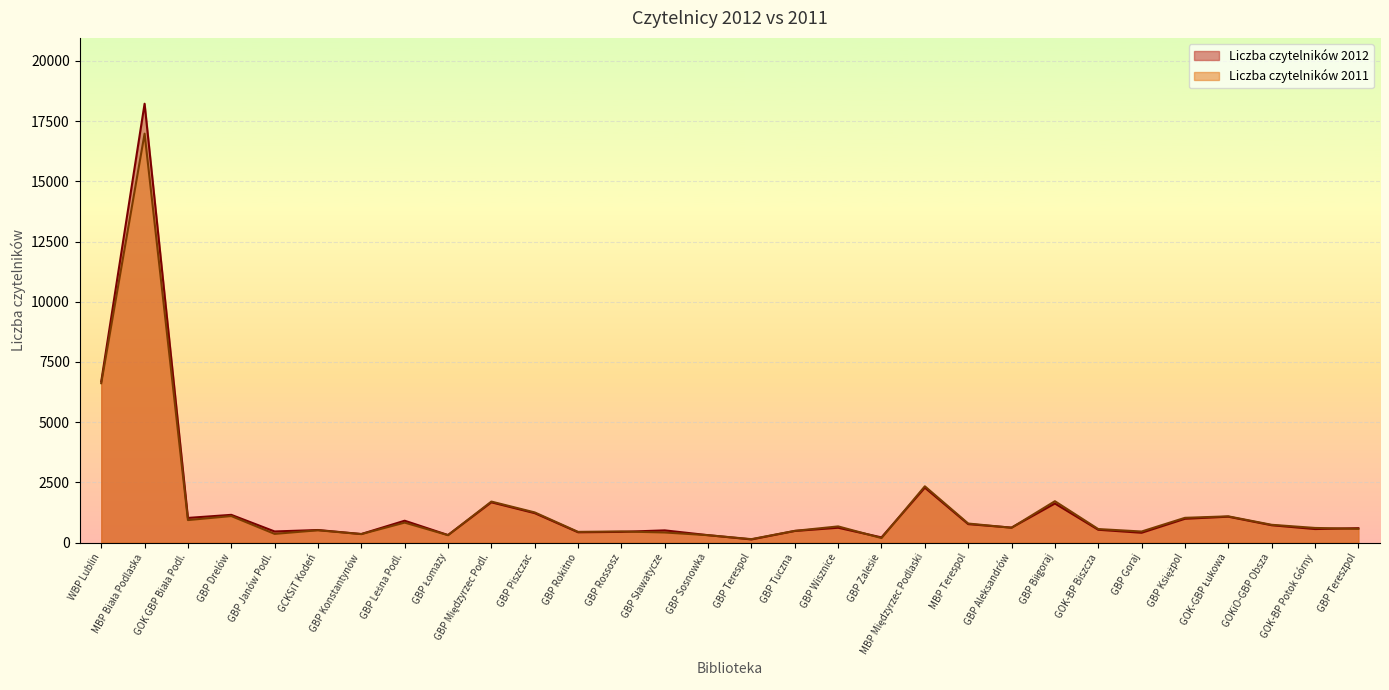

What is the minimum value for Liczba czytelników 2011?

144